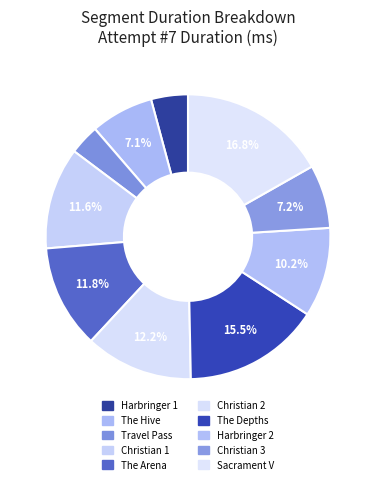

To the nearest percent, what is the difference between the The Arena and Harbringer 1 slice percentages?

8%